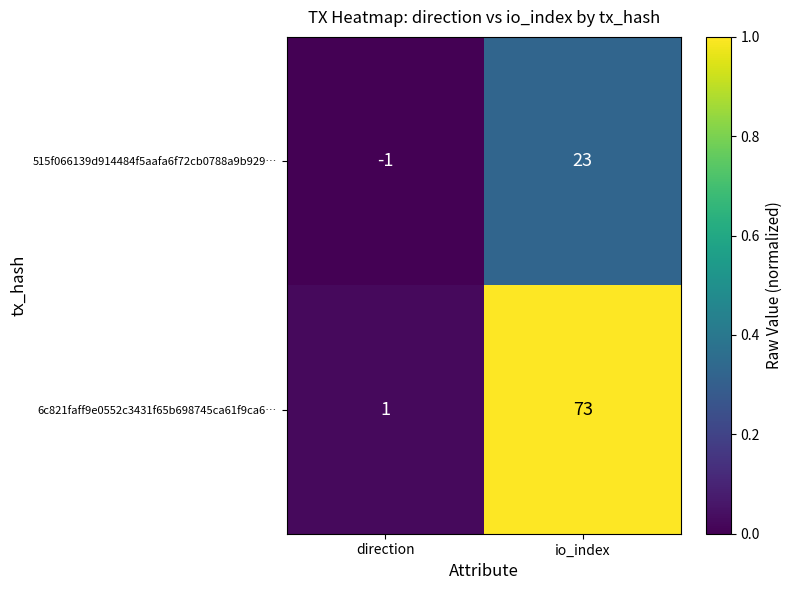

How many positive values does the 515f066139d914484f5aafa6f72cb0788a9b929… series have?

1